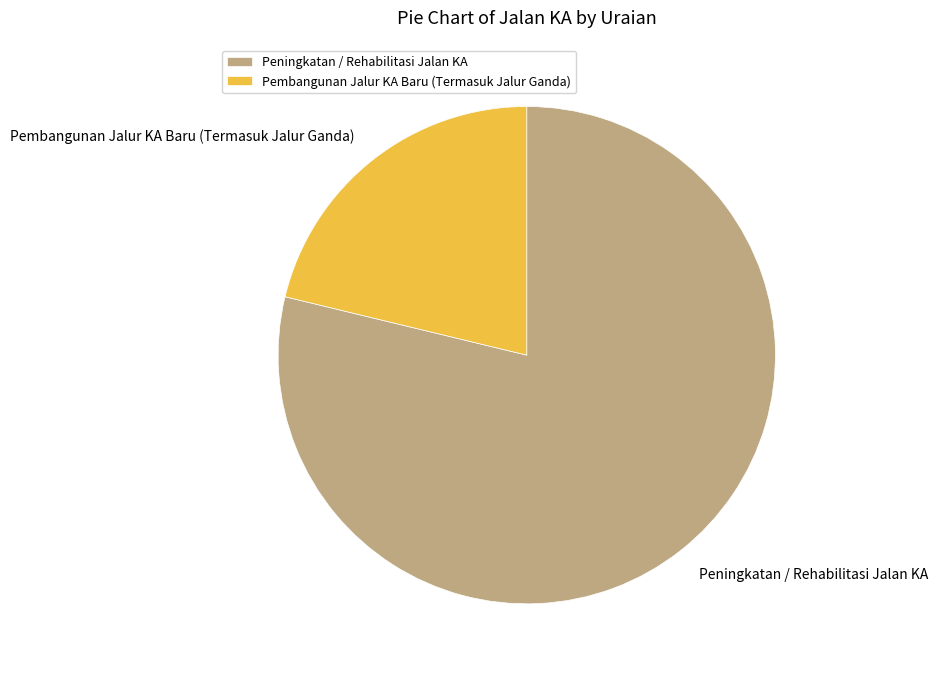

True or false: Pembangunan Jalur KA Baru (Termasuk Jalur Ganda) accounts for 15% of the total.

False